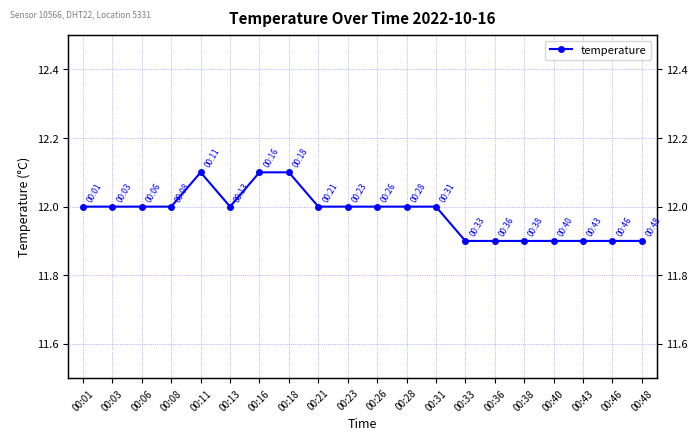

Between 00:48 and 00:13, which is larger?

00:13